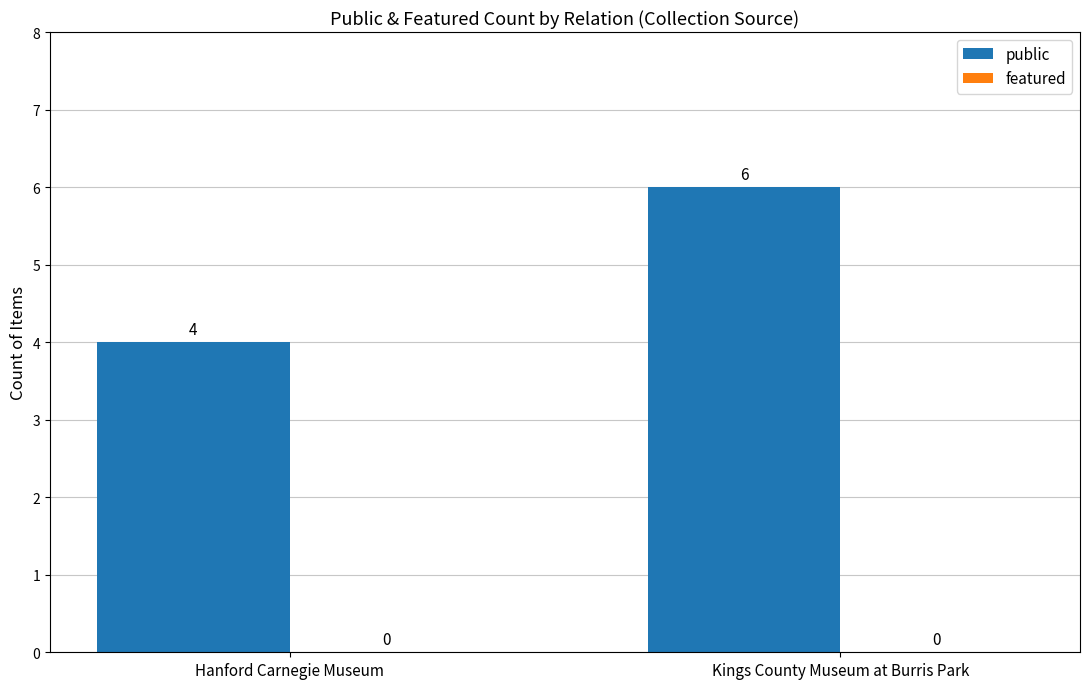

What is the label of the 2nd bar from the right?

Hanford Carnegie Museum